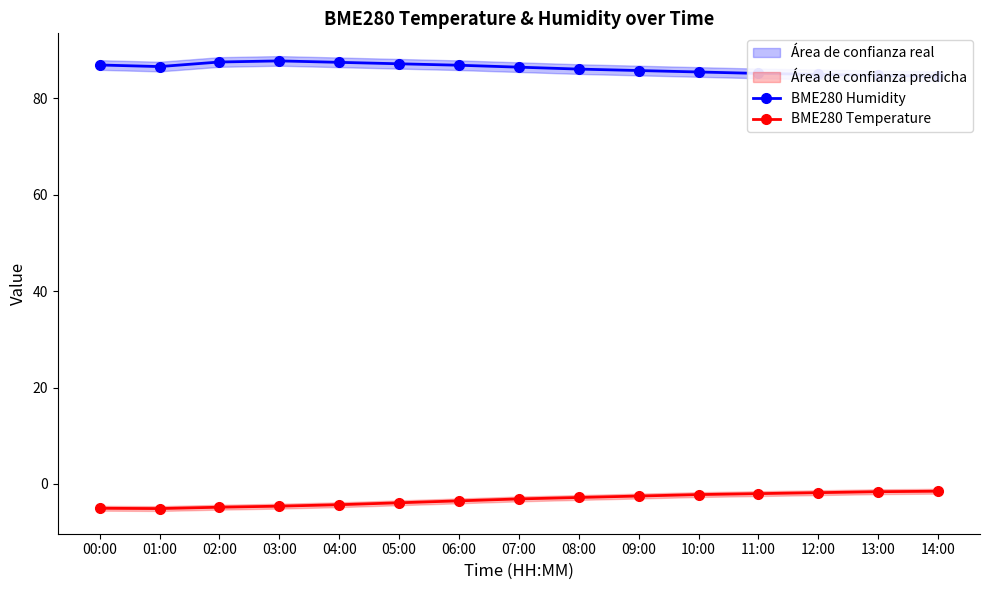

True or false: BME280 Humidity has a value of 30.1 at 02:00.

False